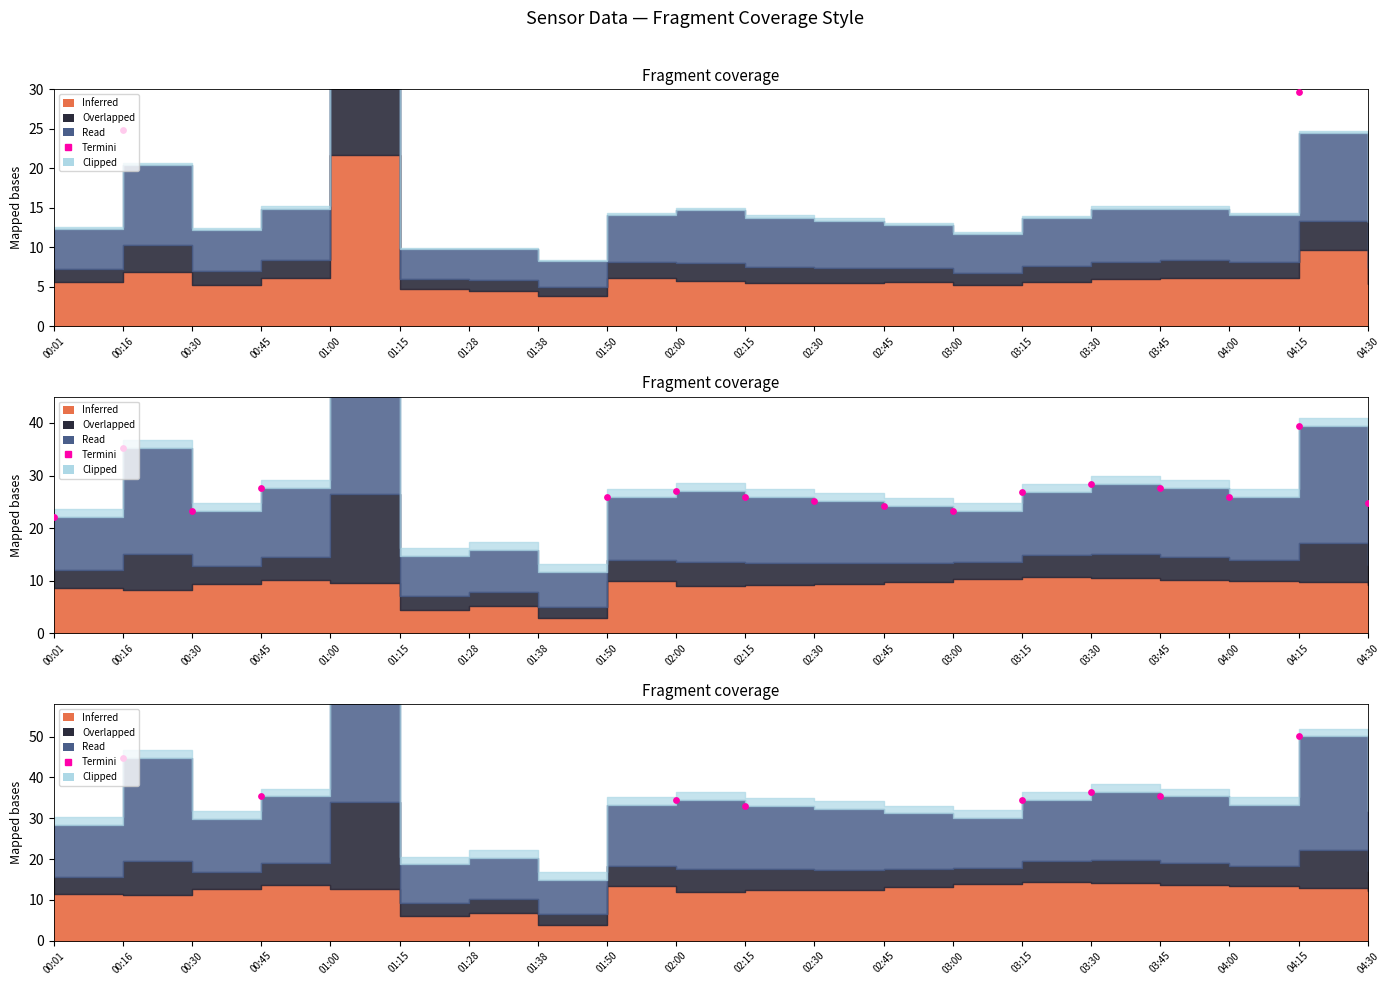

What is the change in value from 00:45 to 02:00?

-0.9